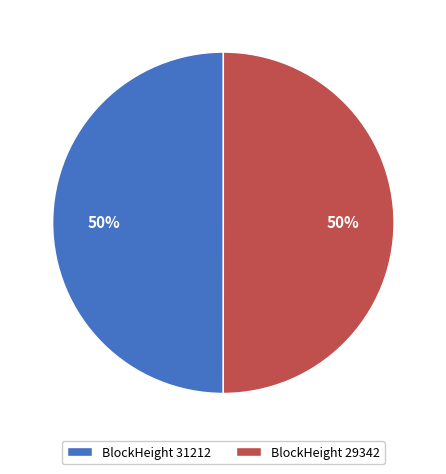

To the nearest percent, what percentage of the pie is BlockHeight 29342?

50%